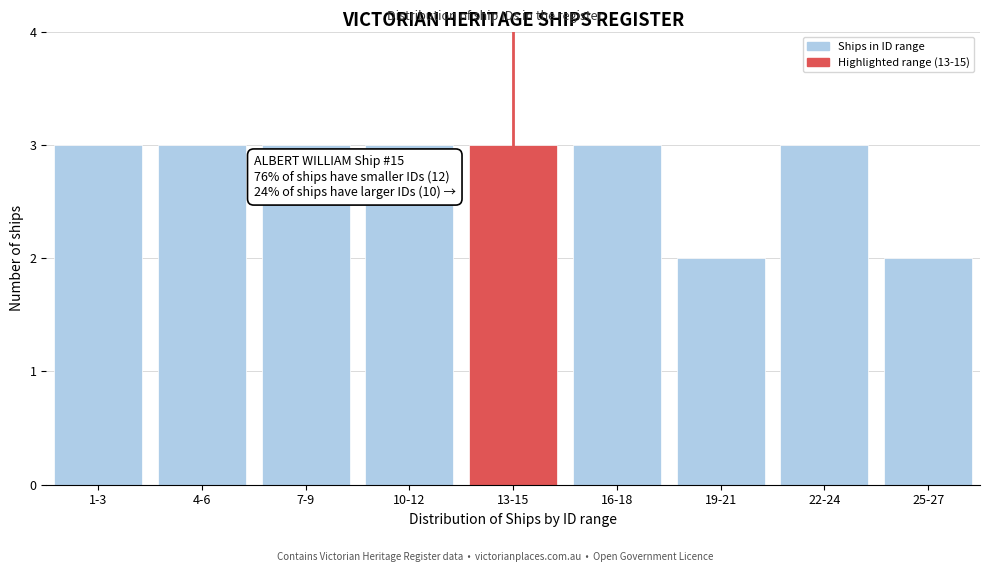

Reading right to left, transcribe all the data shown in this chart.

2	3	2	3	3	3	3	3	3